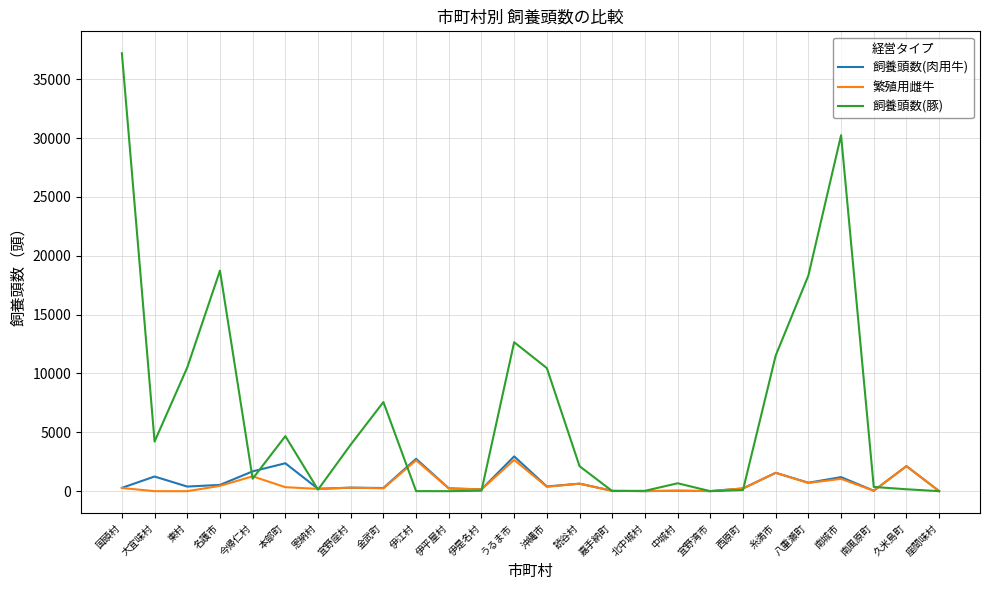

What is the difference between the highest and lowest values at 南城市?

29195